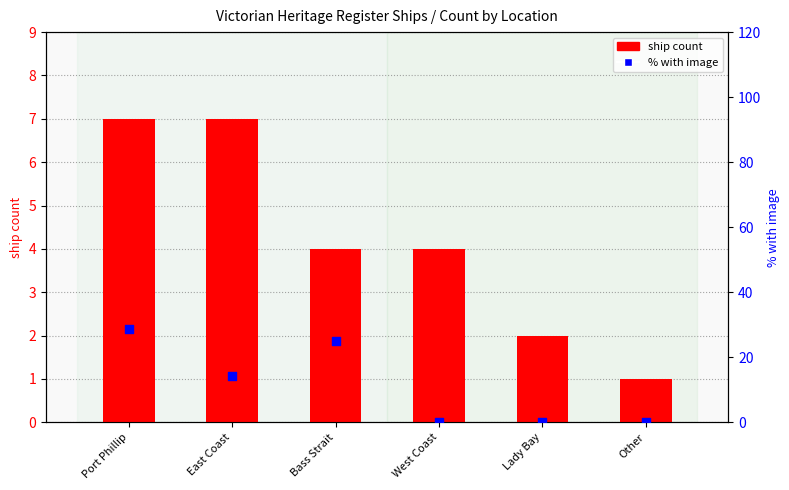

Which series reaches the maximum Y coordinate?

% with image